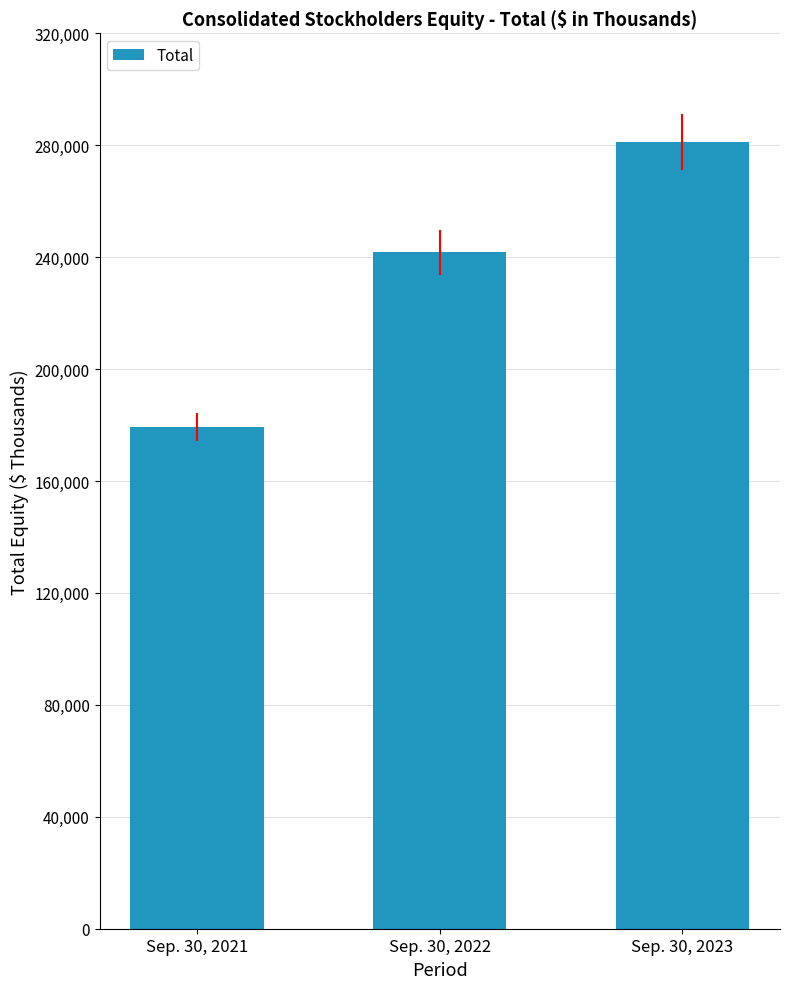

How many values are below 241758?

1